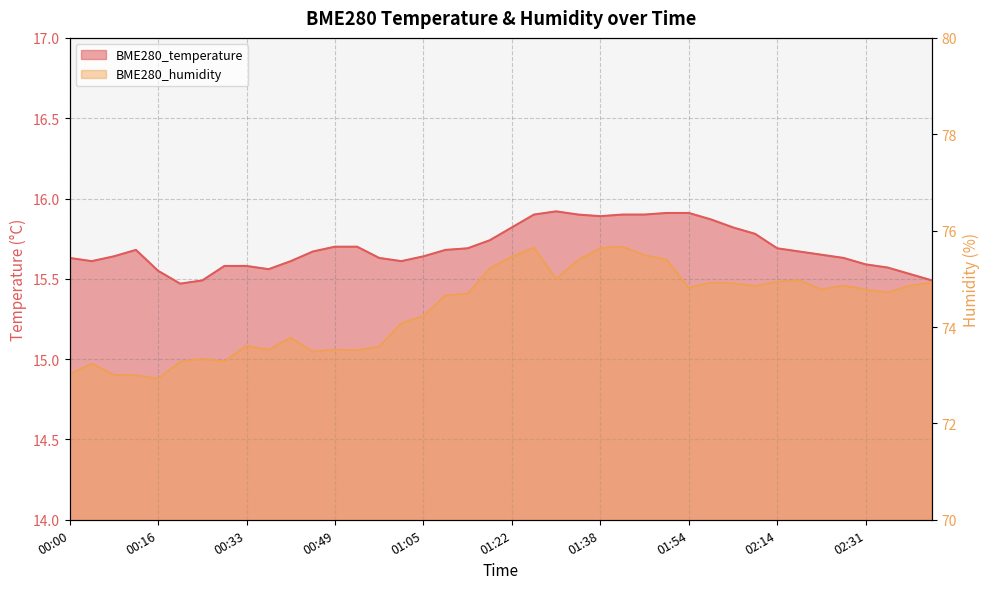

What value does the BME280_temperature series have at 01:46?

15.9